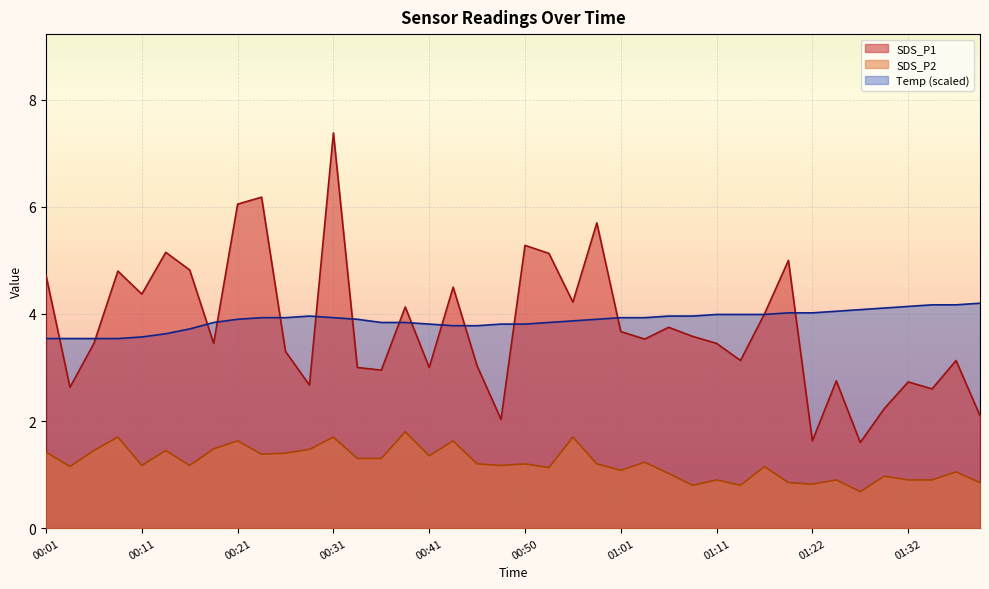

At which label is Temp closest to 3?

00:01